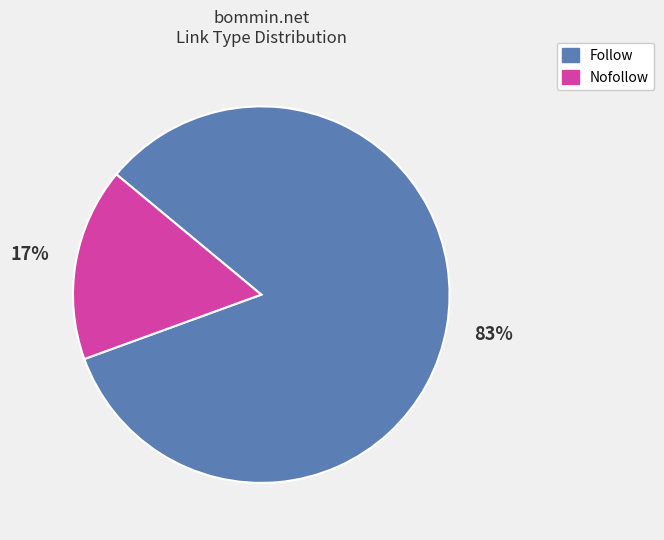

Count the number of slices in the pie.

2